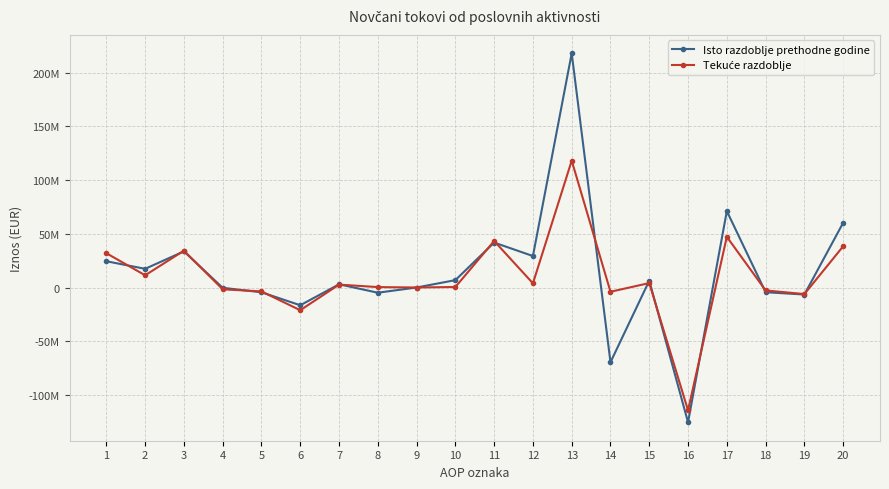

Reading left to right, extract all data points from this chart.

Isto razdoblje prethodne godine: 24426241	17397880	33626188	-272406	-4447352	-16509759	2973142	-4842454	0	6870521	41824121	29290319	217908878	-69551194	6341789	-125409154	71114440	-4386199	-6524587	60203654
Tekuće razdoblje: 31919129	11375371	34262182	-1662698	-3640671	-21145350	2702471	384684	0	474753	43294500	3882297	118039869	-3959721	4128173	-114326024	47176797	-2720359	-6106162	38350276